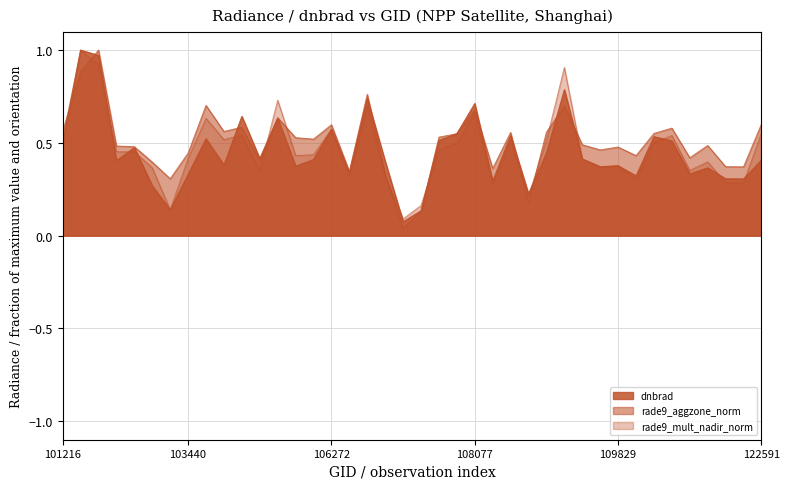

What value does the dnbrad series have at 106272?

0.6